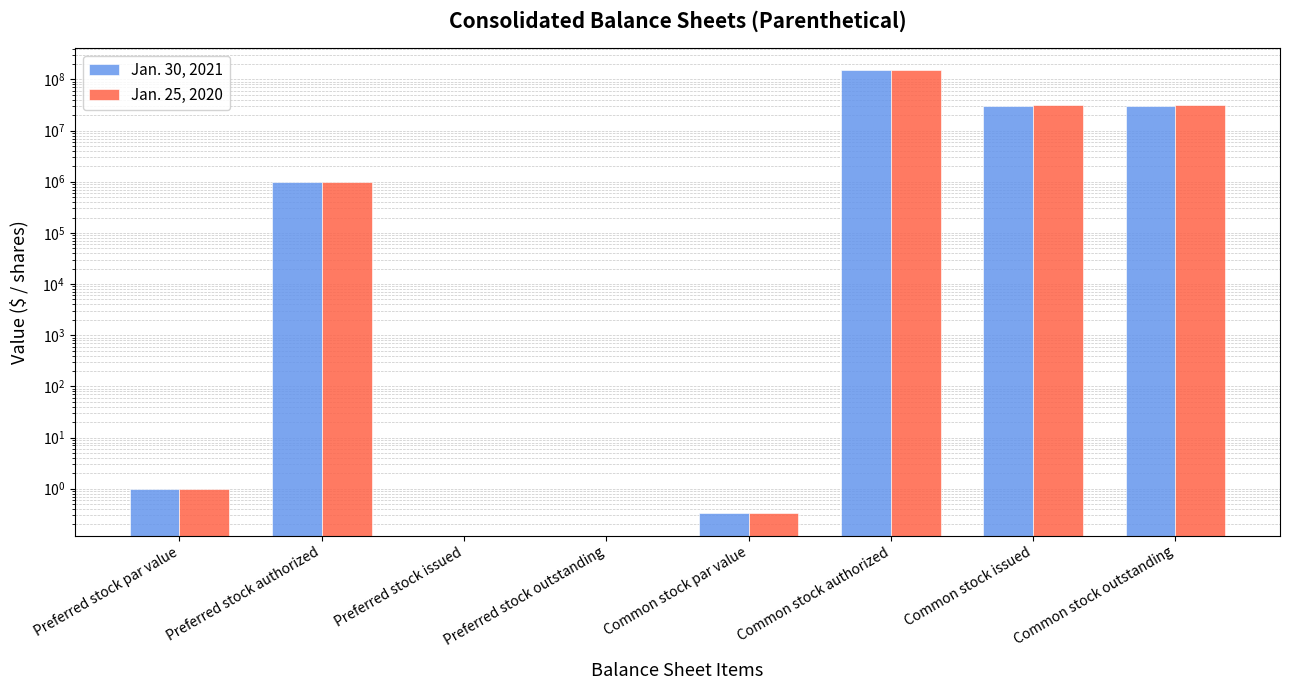

Reading left to right, extract all data points from this chart.

Jan. 30, 2021: 1.0	1000000.0	0.0	0.0	0.3	150000000.0	30615167.0	30615167.0
Jan. 25, 2020: 1.0	1000000.0	0.0	0.0	0.3	150000000.0	31583938.0	31583938.0